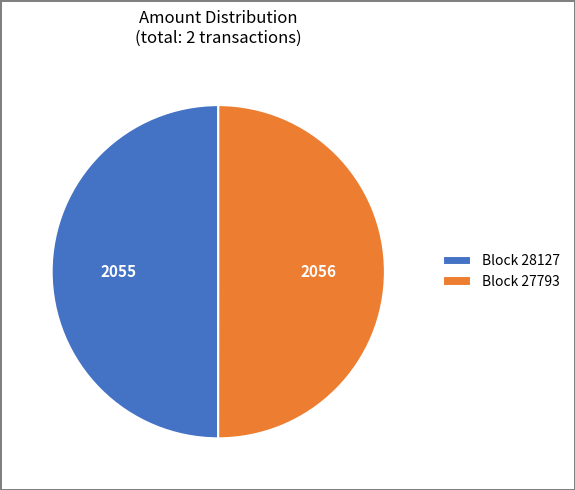

What is the ratio of the value at Block 27793 to the value at Block 28127?

1.0